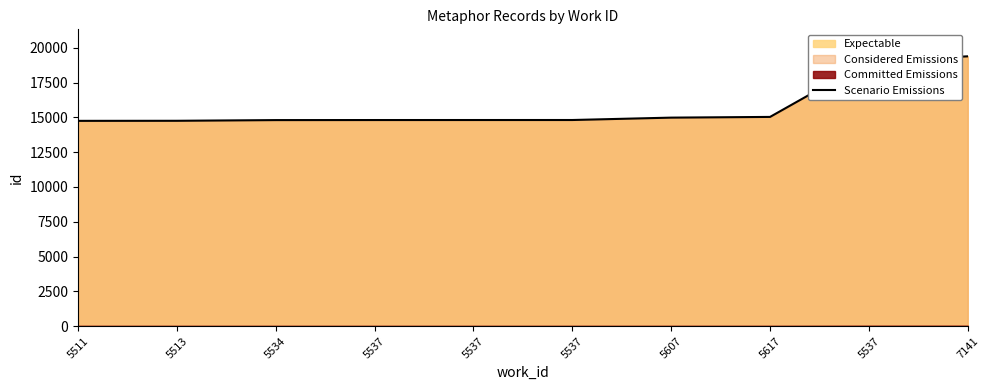

What is the value of the 10th point from the left?

19382